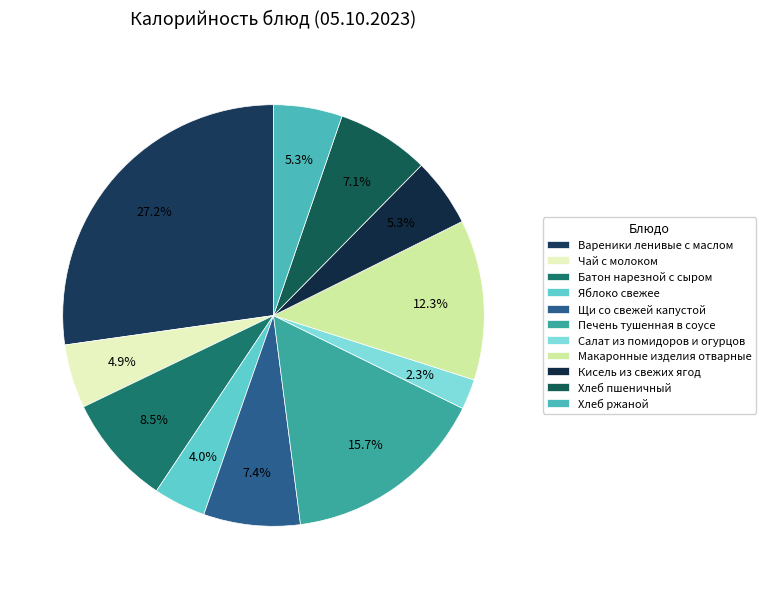

To the nearest percent, what portion does Чай с молоком represent?

5%